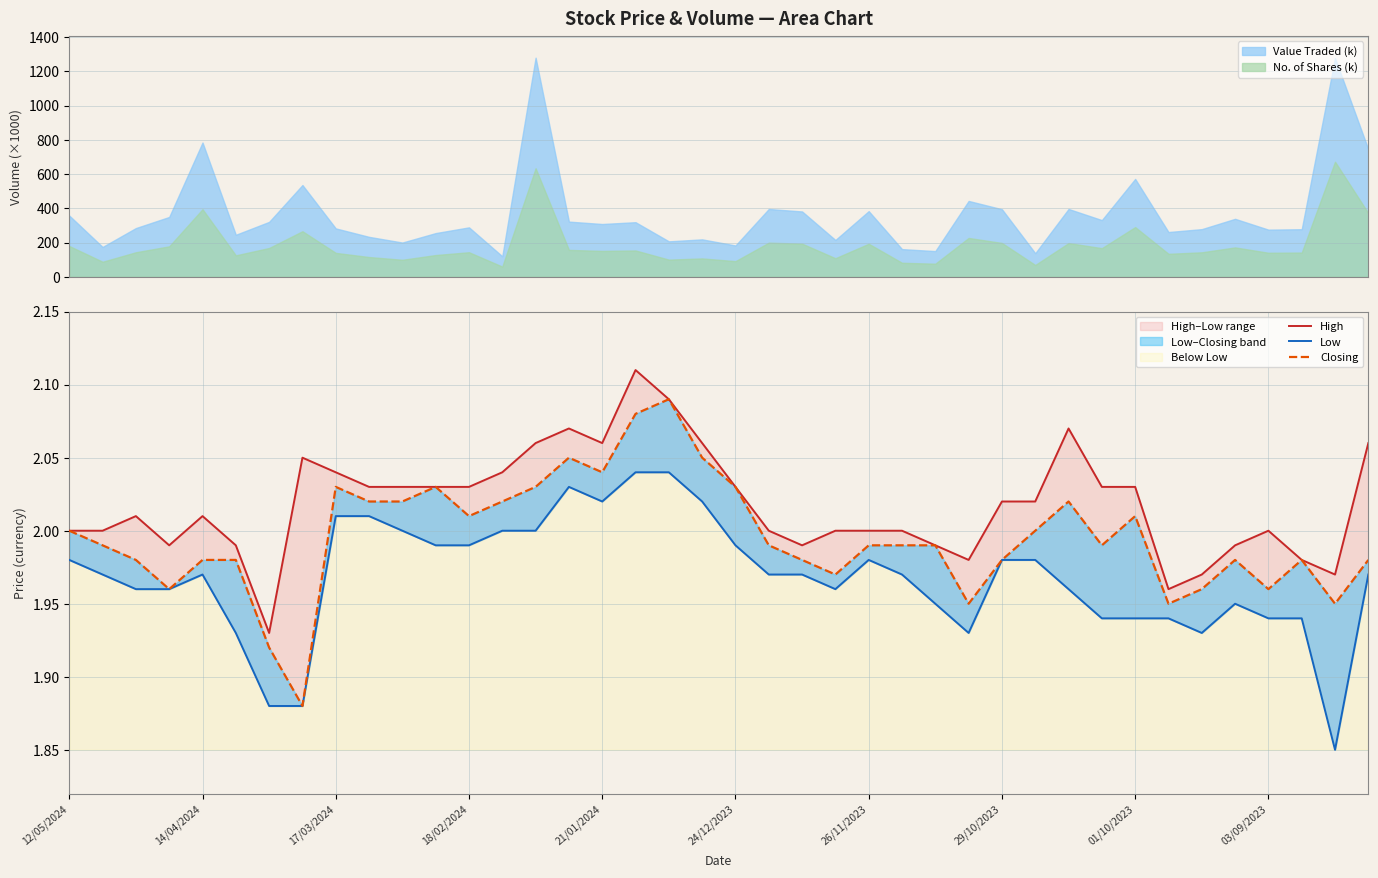

What is the maximum value for Value Traded (k)?

1279.3